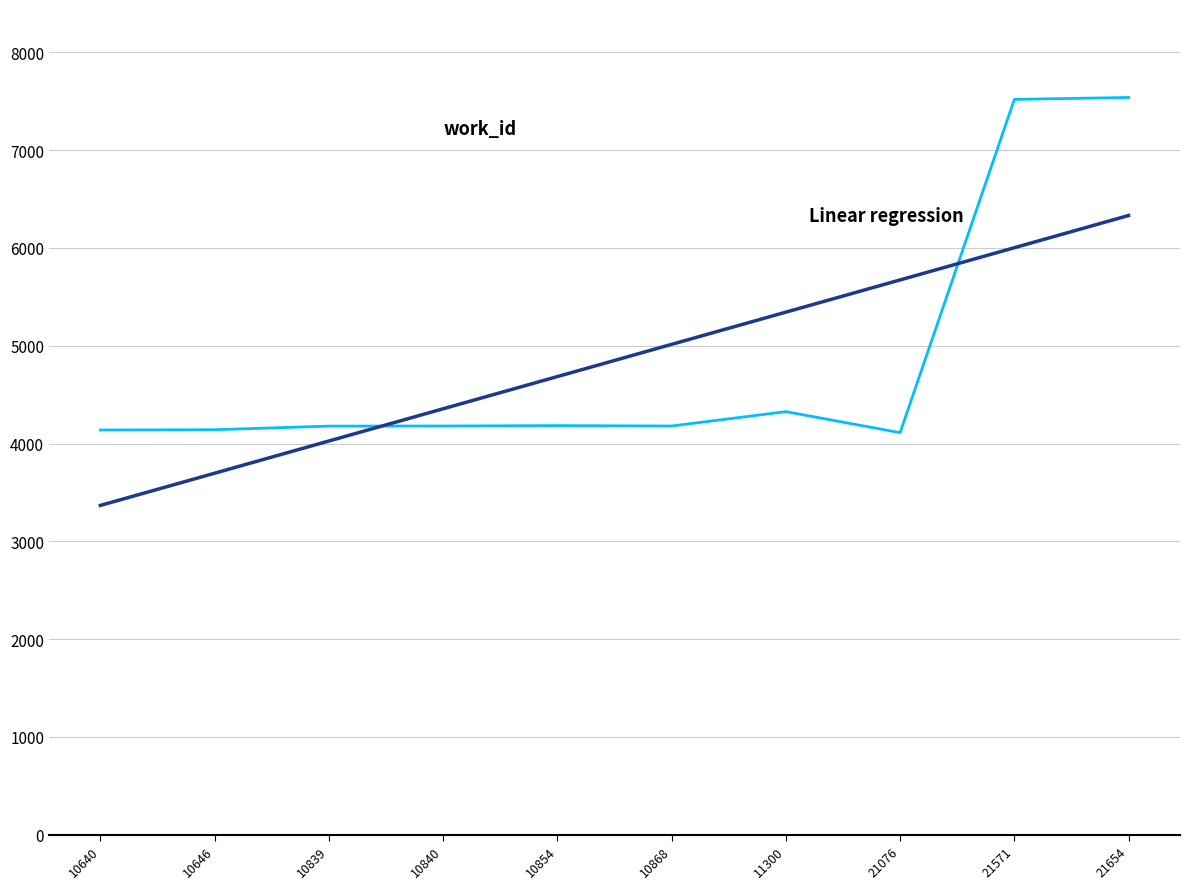

How many lines are shown in the chart?

2